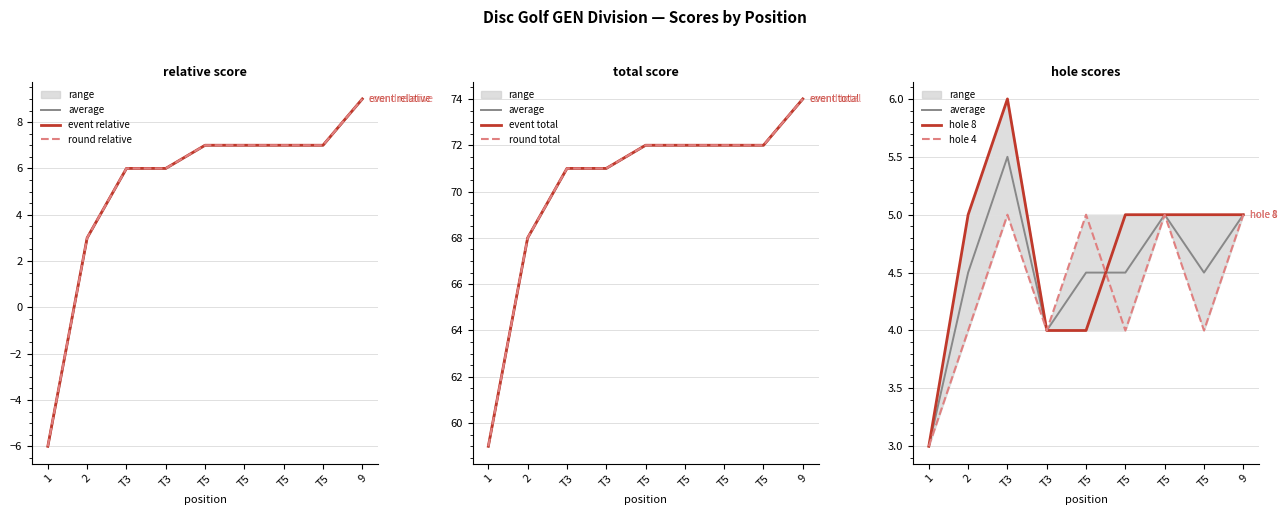

What is the approximate value of round_total_score at T5, to the nearest 5?

70